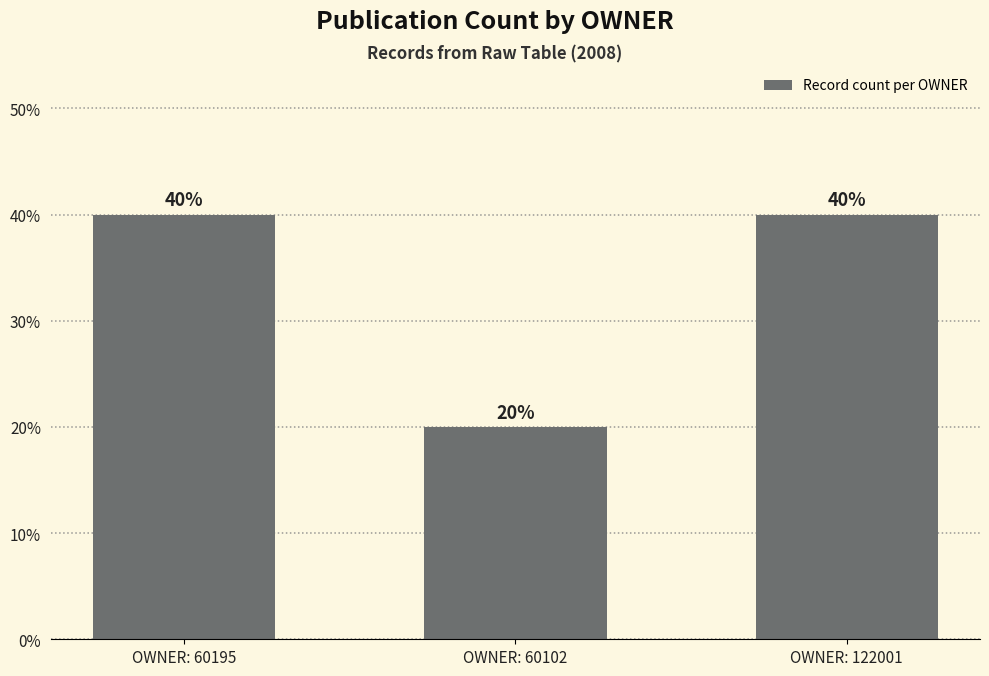

What is the label of the 3rd bar from the left?

OWNER: 122001